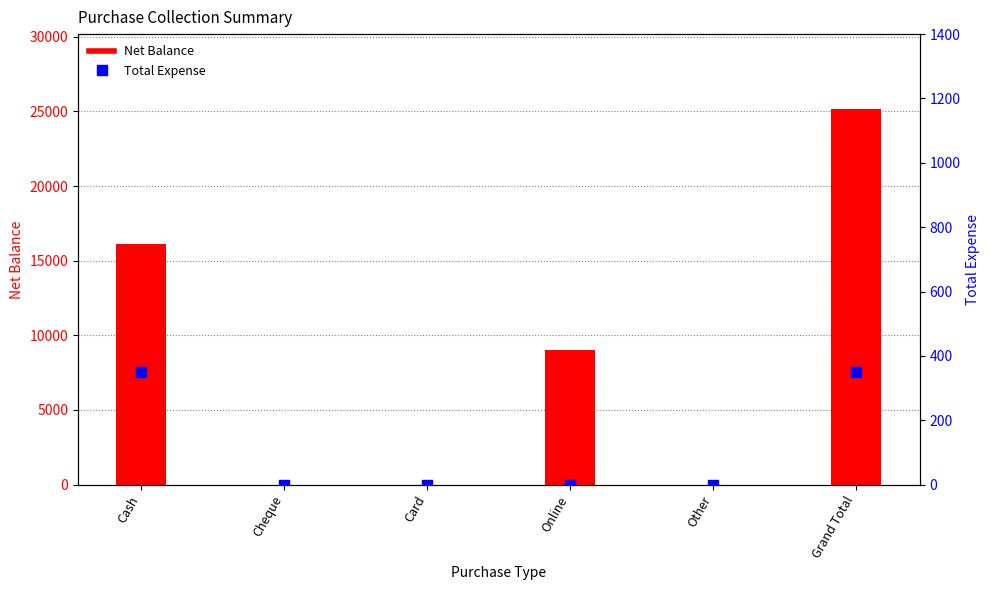

Which series has the largest Y range (max minus min)?

Net Balance